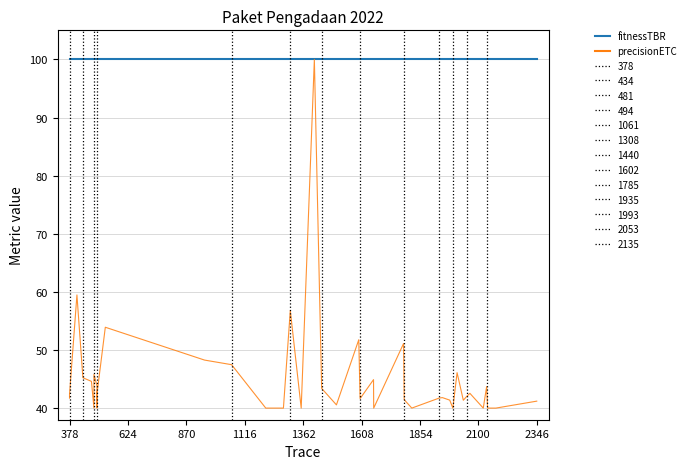

What is the maximum value for fitnessTBR?

100.0